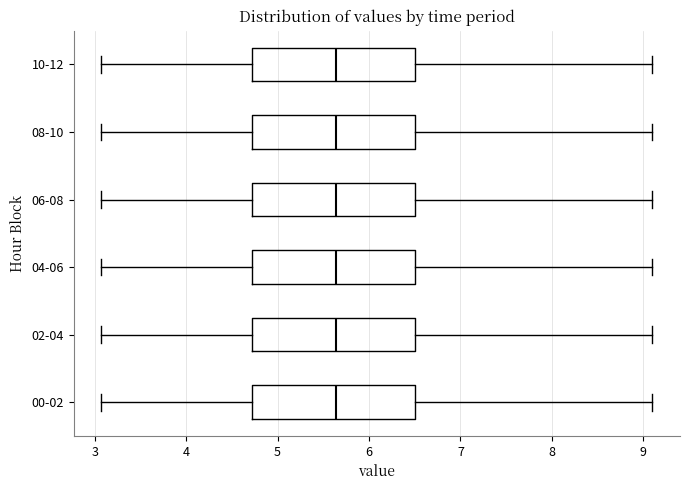

Where does the left whisker of the box for 10-12 end on the x-axis? The values are not printed on the chart, so give them approximately, as read against the axis.

3.1